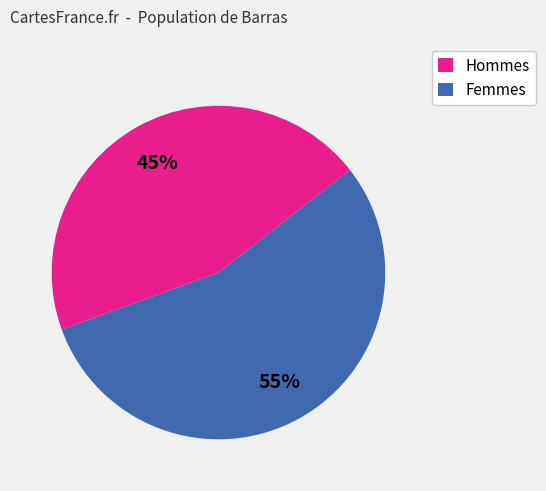

Combined, do Femmes and Hommes account for over 50%?

Yes